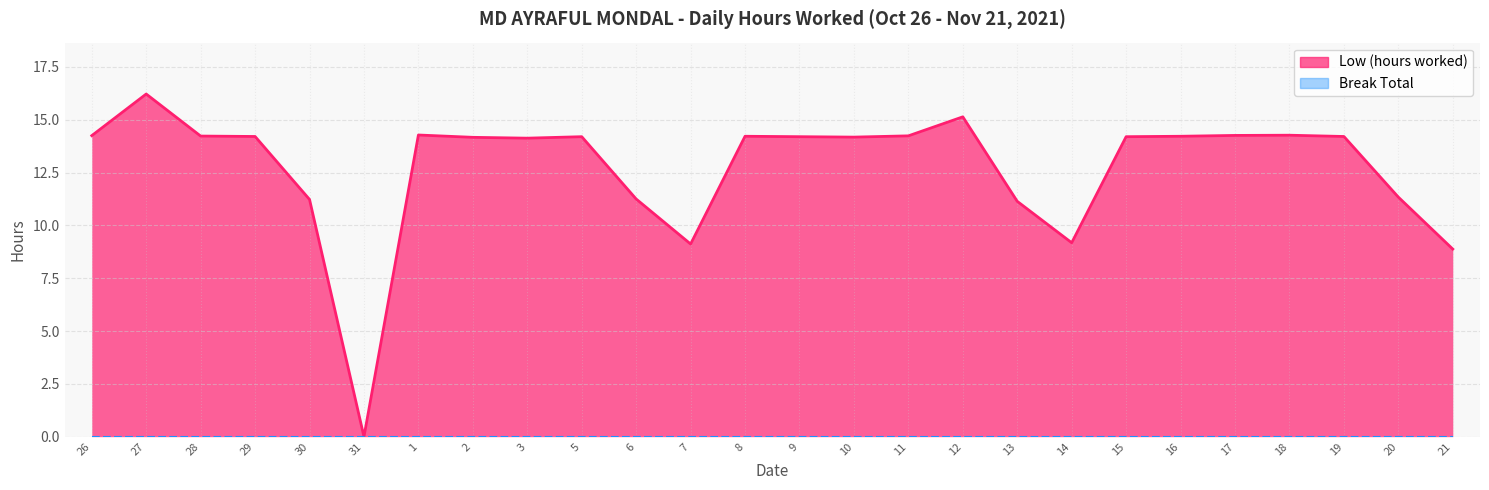

True or false: the data has more than 1 interior local peaks.

True